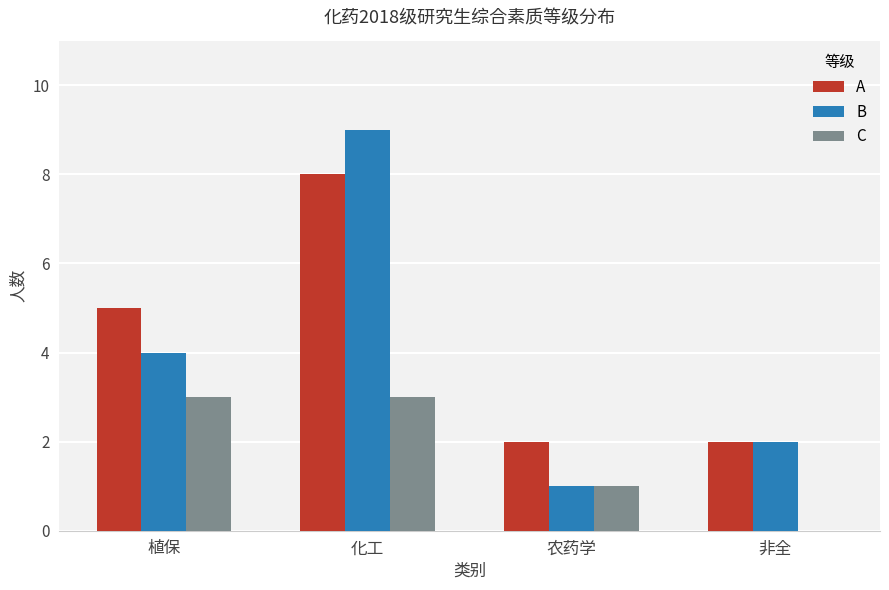

Is it true that A equals 8 at 植保?

False